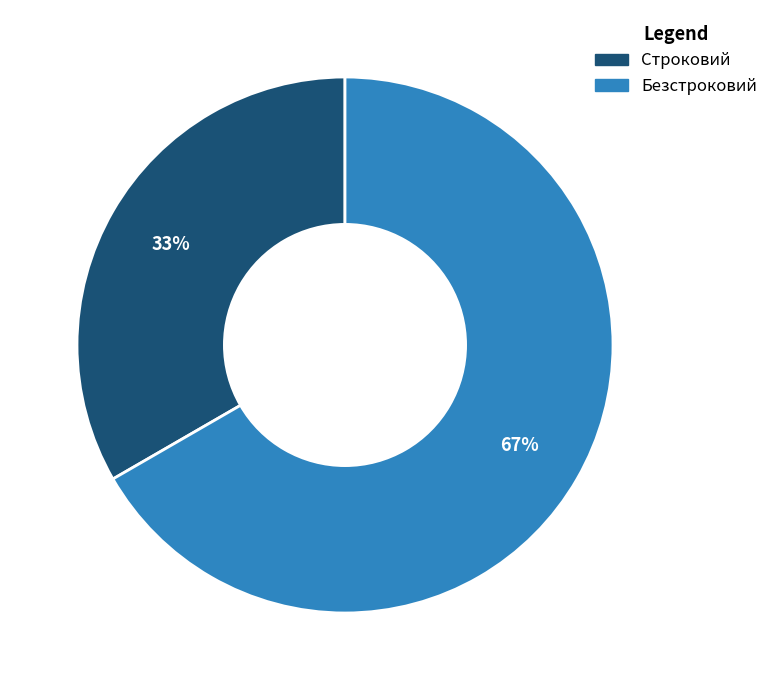

True or false: Безстроковий accounts for 81% of the total.

False